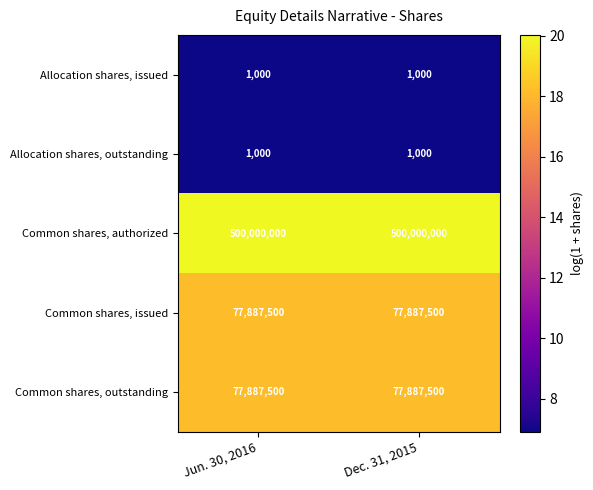

Read the Allocation shares, outstanding value at Jun. 30, 2016.

1000